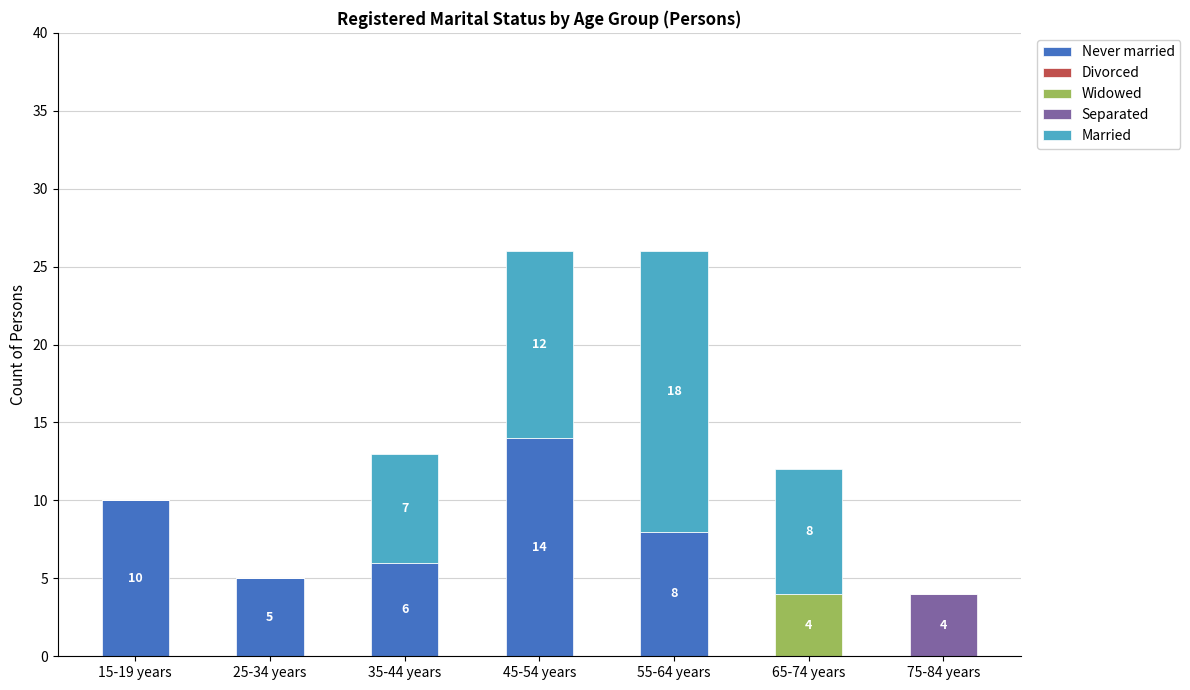

What is the sum of the Never married values at 35-44 years and 25-34 years?

11